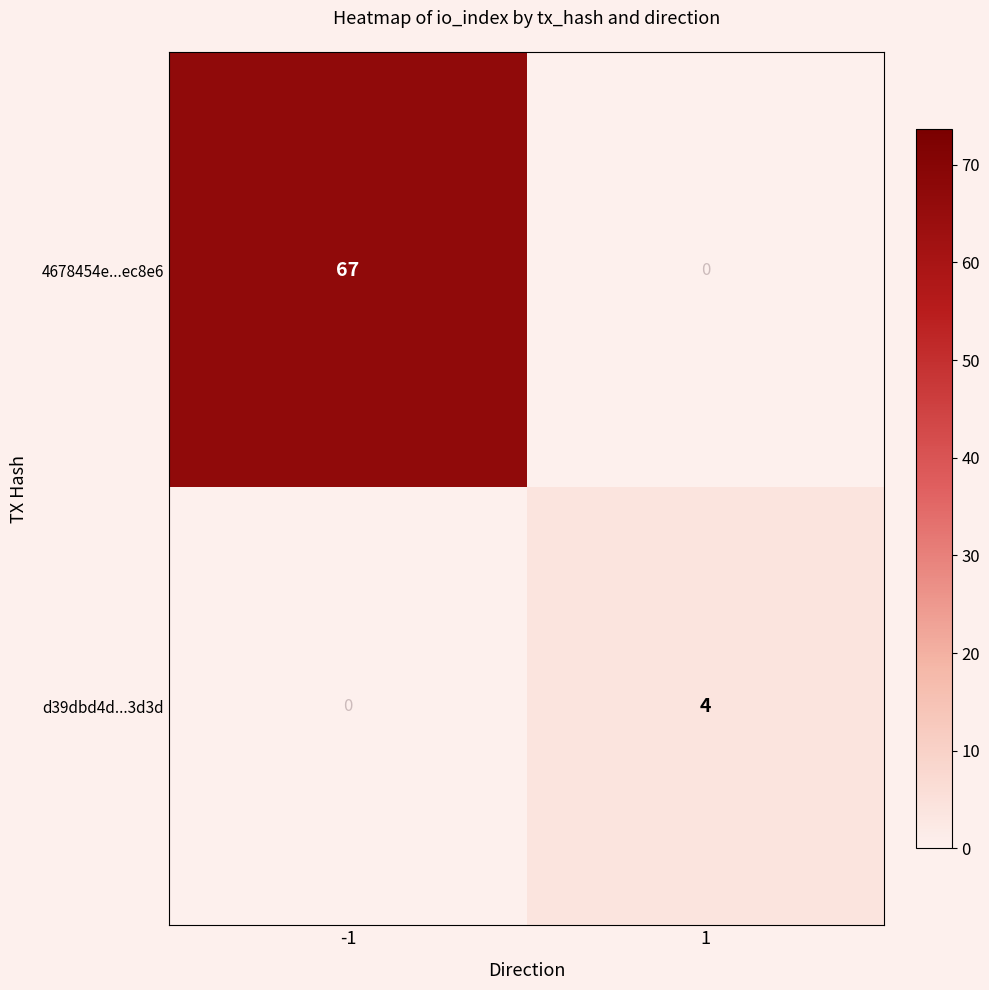

What is the spread (max minus min) of values at -1?

67